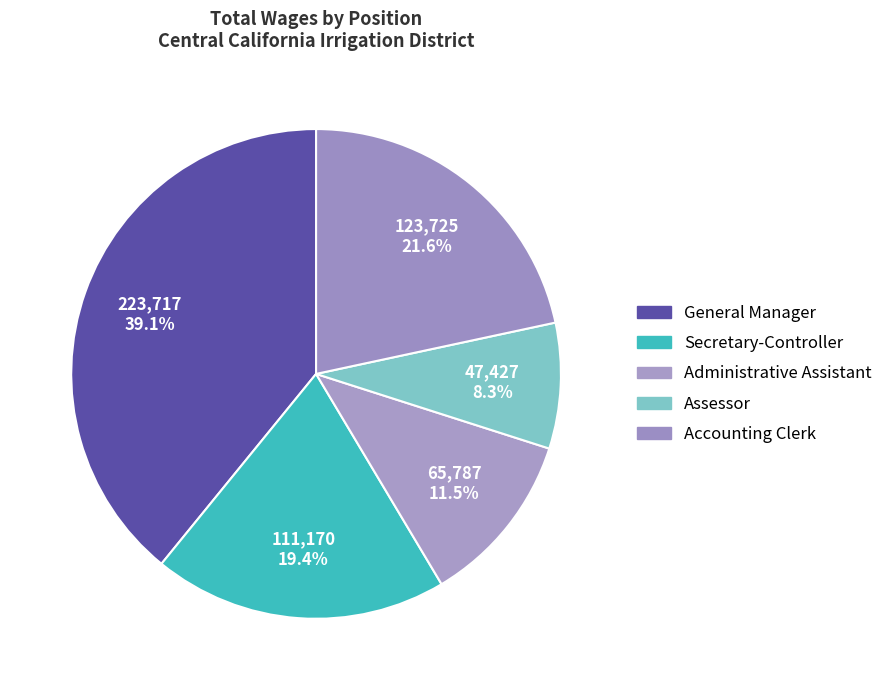

To the nearest percent, what portion does General Manager represent?

39%